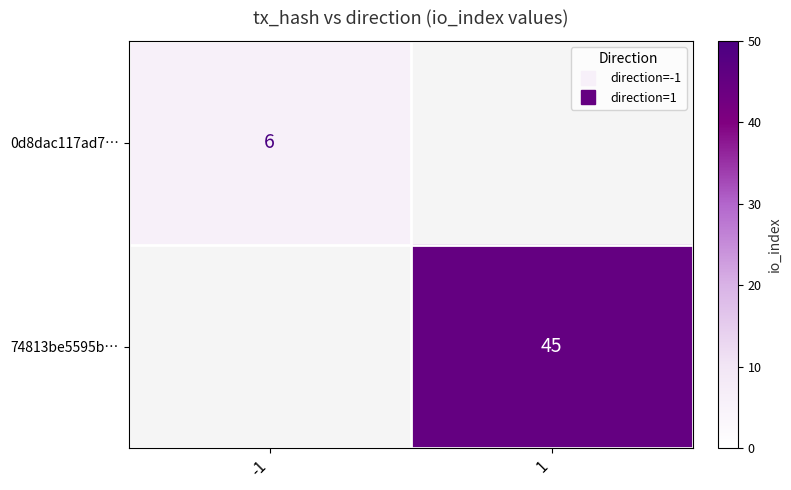

What value does the 0d8dac117ad7… series have at -1?

6.0